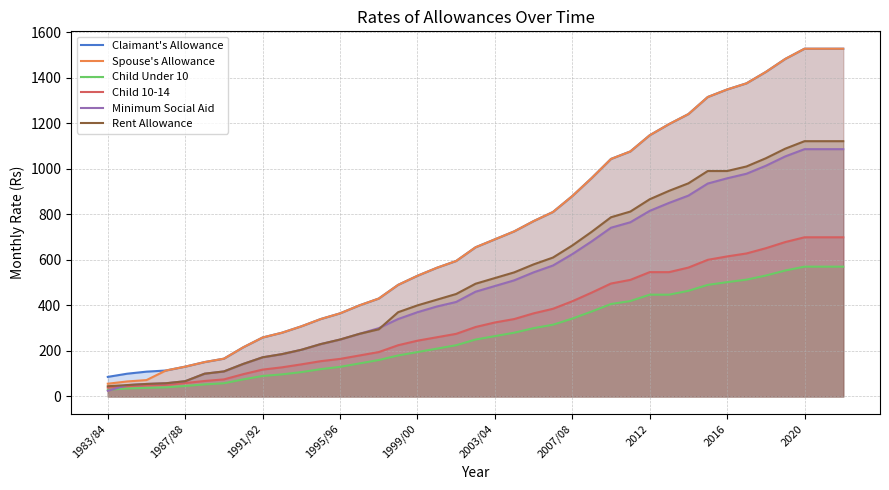

Reading right to left, what are all the values shown in this chart?

Claimant's Allowance: 1527	1527	1527	1482	1425	1375	1348	1315	1240	1196	1147	1076	1043	959	880	810	770	725	690	655	595	565	530	490	430	400	365	340	308	280	259	216	166	151	131	114	109	100	86
Spouse's Allowance: 1527	1527	1527	1482	1425	1375	1348	1315	1240	1196	1147	1076	1043	959	880	810	770	725	690	655	595	565	530	490	430	400	365	340	308	280	259	216	166	151	131	114	72	66	56
Child Under 10: 570	570	570	553	531	513	502	490	464	447	447	419	406	373	342	315	300	280	265	250	225	210	195	180	160	145	130	120	107	97	90	75	58	53	46	40	38	35	30
Child 10-14: 699	699	699	678	651	628	615	600	566	546	546	512	496	456	418	385	365	340	325	305	275	260	245	225	195	180	165	155	141	128	118	98	75	68	59	51	49	45	39
Minimum Social Aid: 1086	1086	1086	1054	1013	978	958	935	882	850	815	765	741	681	625	575	545	510	485	460	415	395	370	340	300	275	250	230	205	186	172	143	110	100	67	58	55	50	25
Rent Allowance: 1121	1121	1121	1088	1046	1010	990	990	936	903	866	812	787	723	663	610	580	545	520	495	450	425	400	370	295	275	250	230	205	186	172	143	110	100	67	58	55	50	45